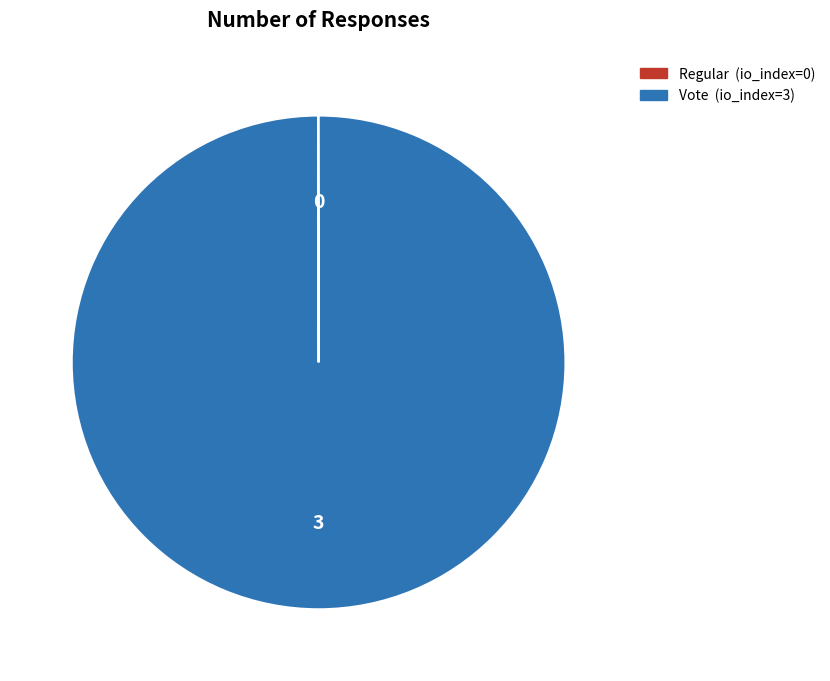

True or false: Vote accounts for 100% of the total.

True